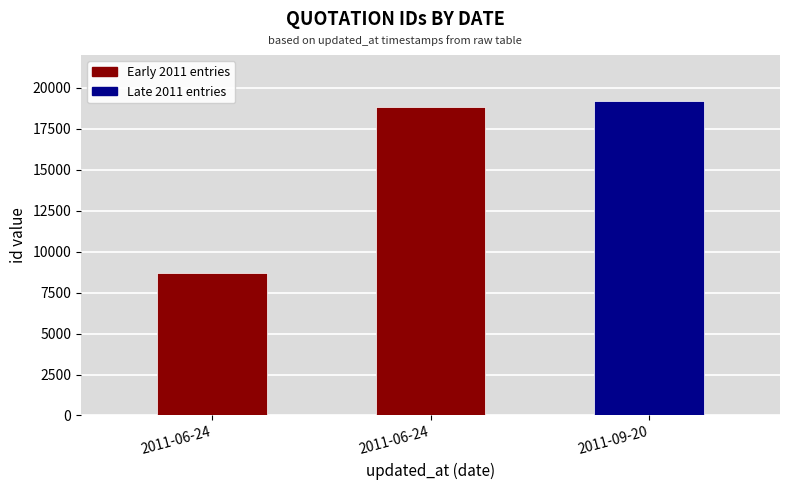

The value at 2011-06-24 is 18812. True or false?

True